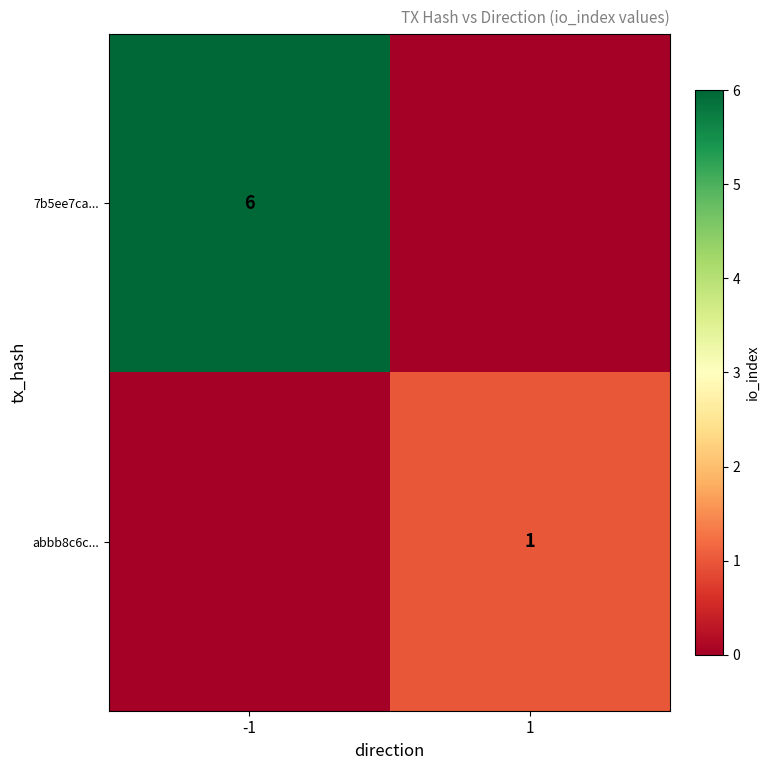

True or false: 7b5ee7ca... has a value of 11 at -1.

False